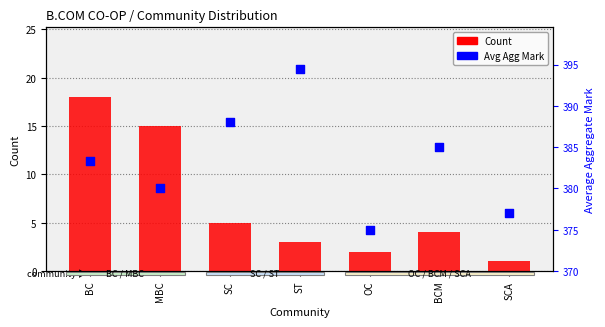

What are all the series names shown in the legend?

Count, Avg Agg Mark